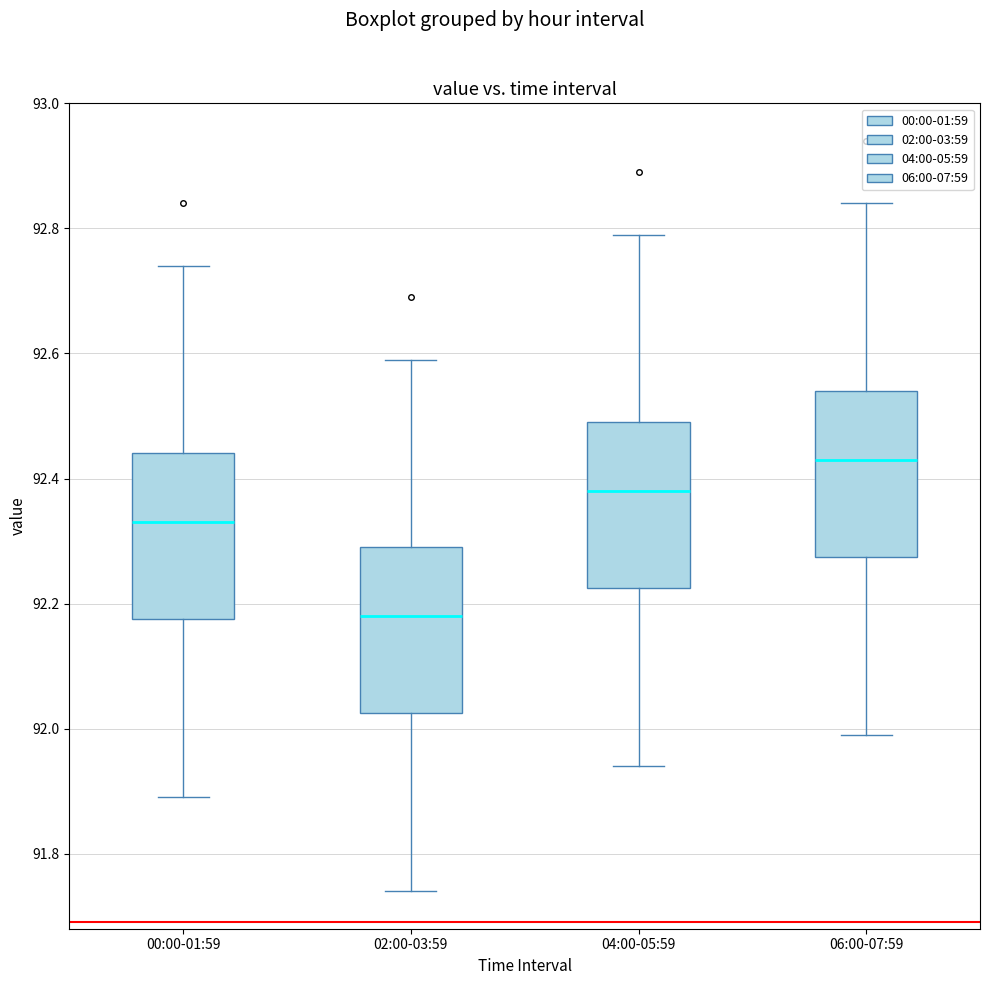

Reading left to right, transcribe this box plot: for each box, give where its median line is, the range the box spans, and where its two whiskers end, as read against the y-axis. The values are not printed on the chart, so give them approximately, as read against the axis.

00:00-01:59: median 92.34, box 92.18 to 92.44, whiskers 91.90 to 92.74
02:00-03:59: median 92.18, box 92.02 to 92.30, whiskers 91.74 to 92.60
04:00-05:59: median 92.38, box 92.22 to 92.50, whiskers 91.94 to 92.80
06:00-07:59: median 92.44, box 92.28 to 92.54, whiskers 92.00 to 92.84